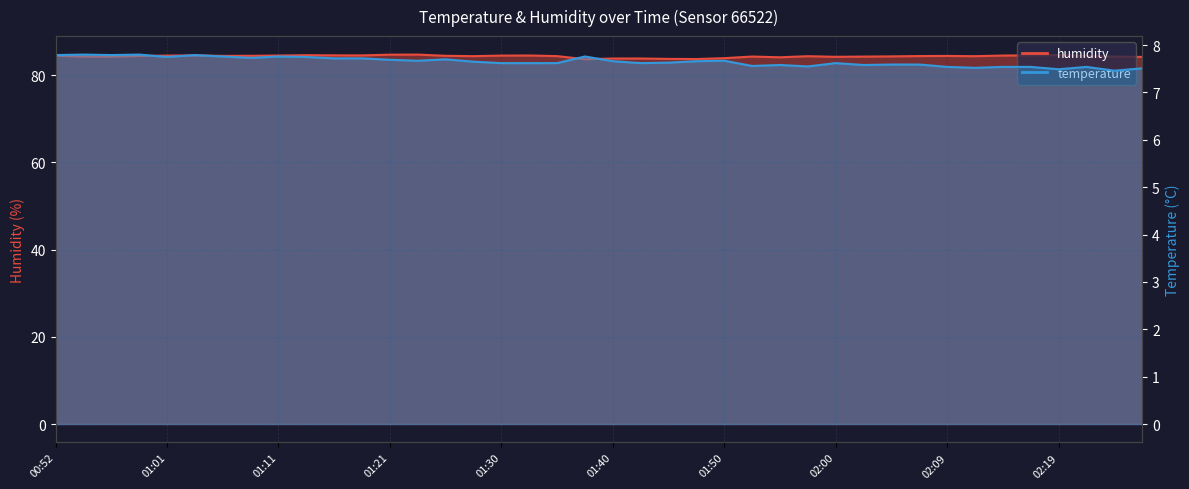

The temperature series shows 7.6 at 01:45. True or false?

True